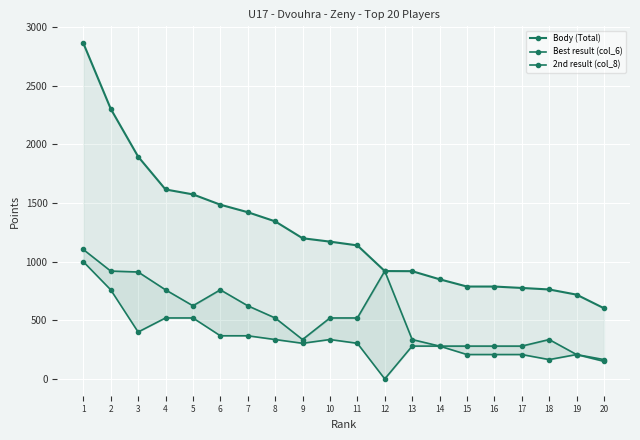

How many data points in 2nd result (col_8) are less than 304?

9